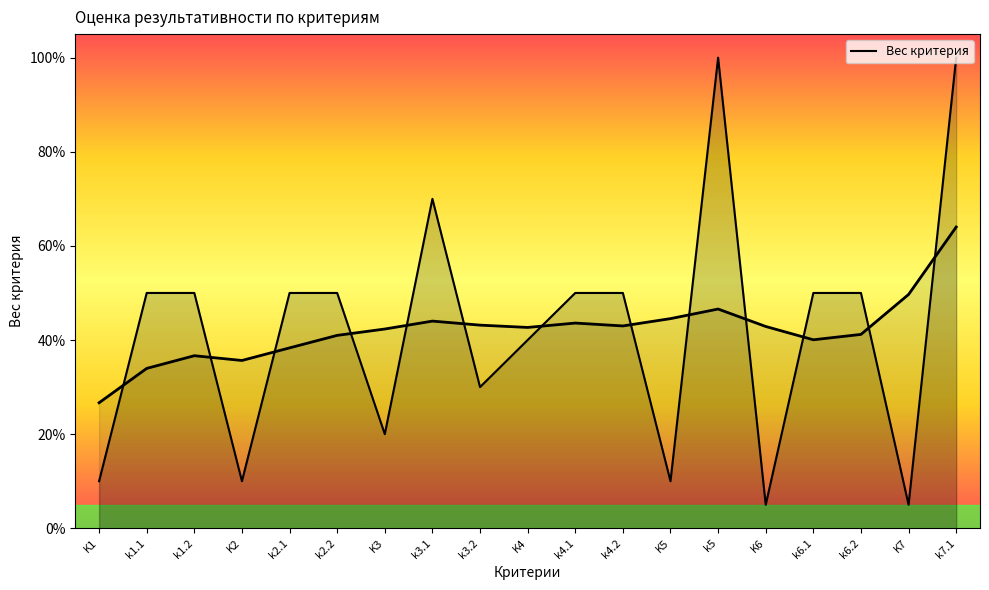

What is the approximate value at k1.2?

0.5